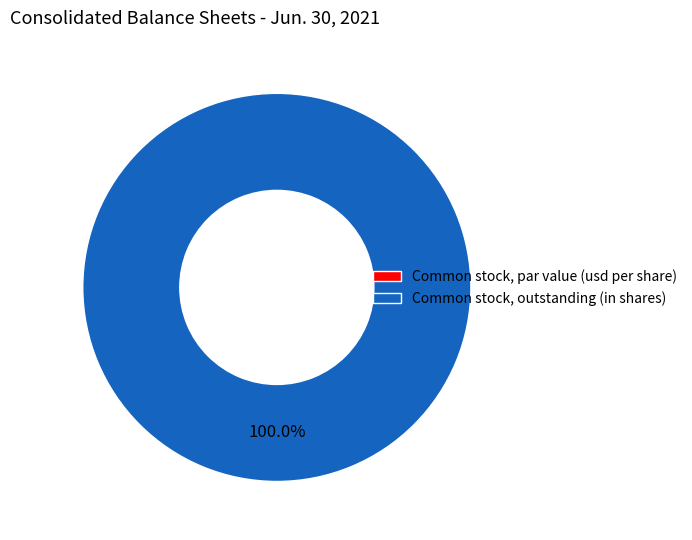

Which has a higher value, Common stock, outstanding (in shares) or Common stock, par value (usd per share)?

Common stock, outstanding (in shares)